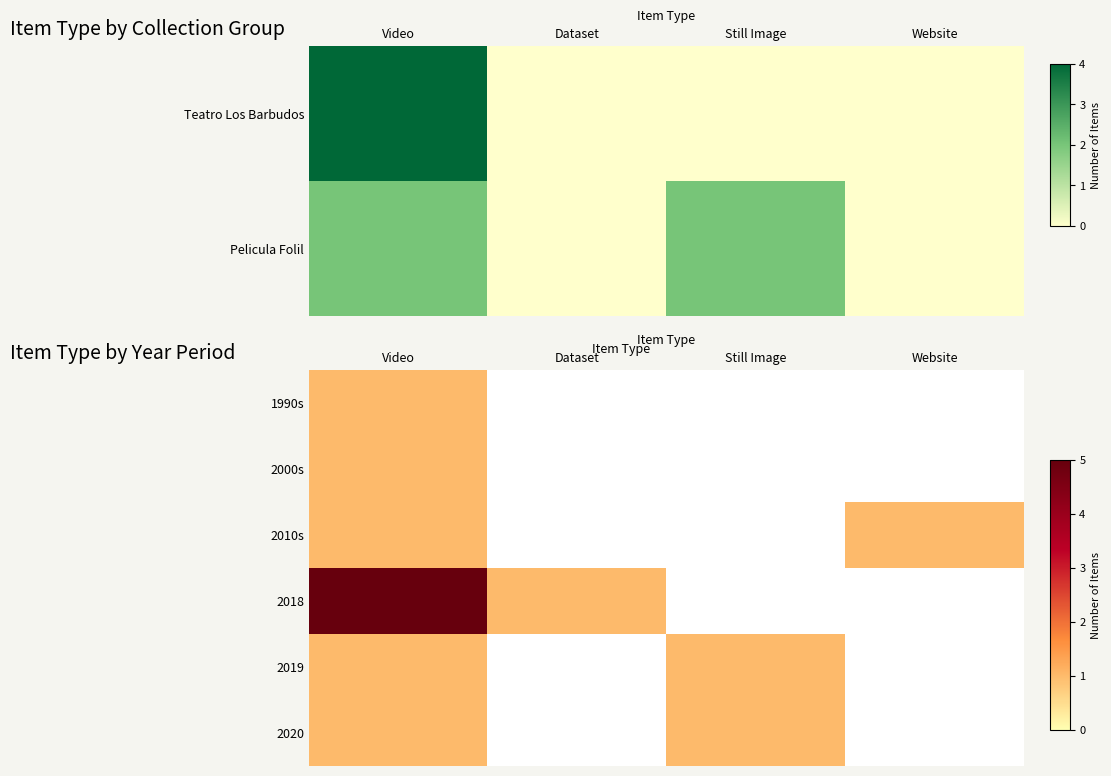

Count the number of categories in the chart.

4